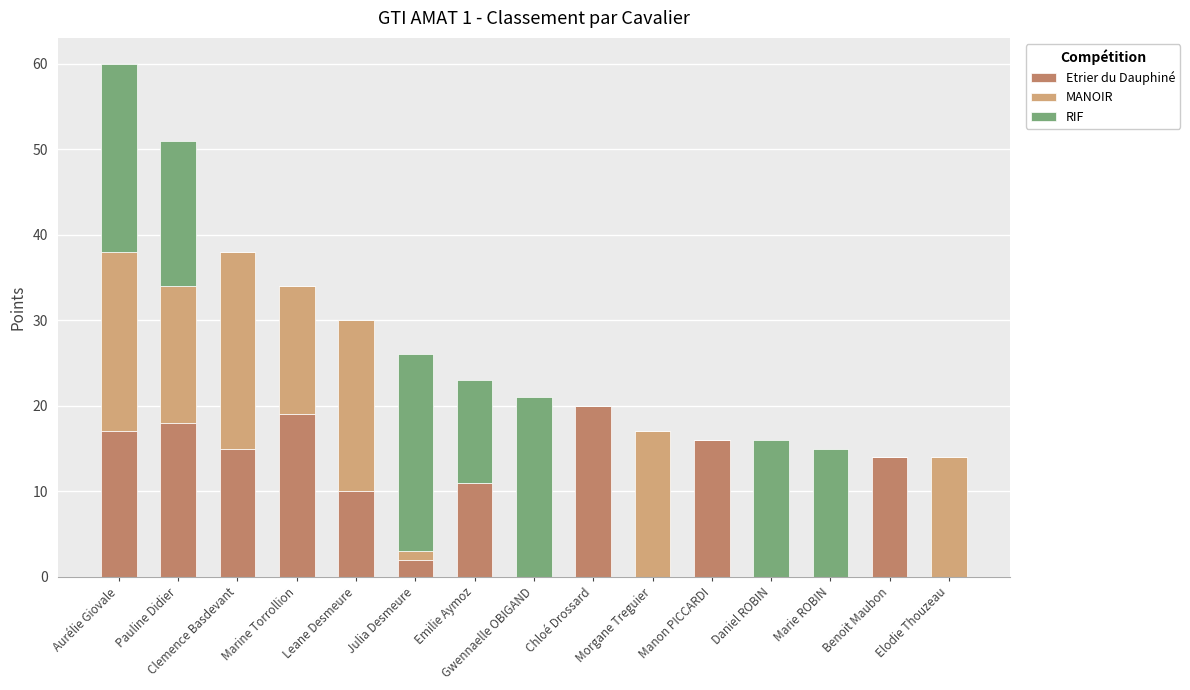

What is the sum of all Etrier du Dauphiné values?

142